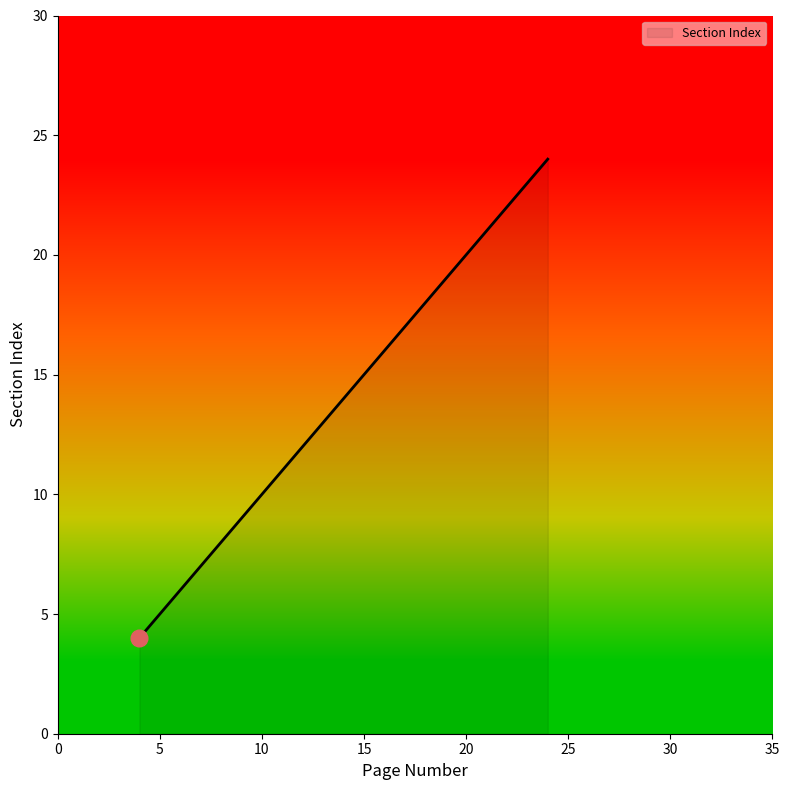

What is the smallest value displayed?

4